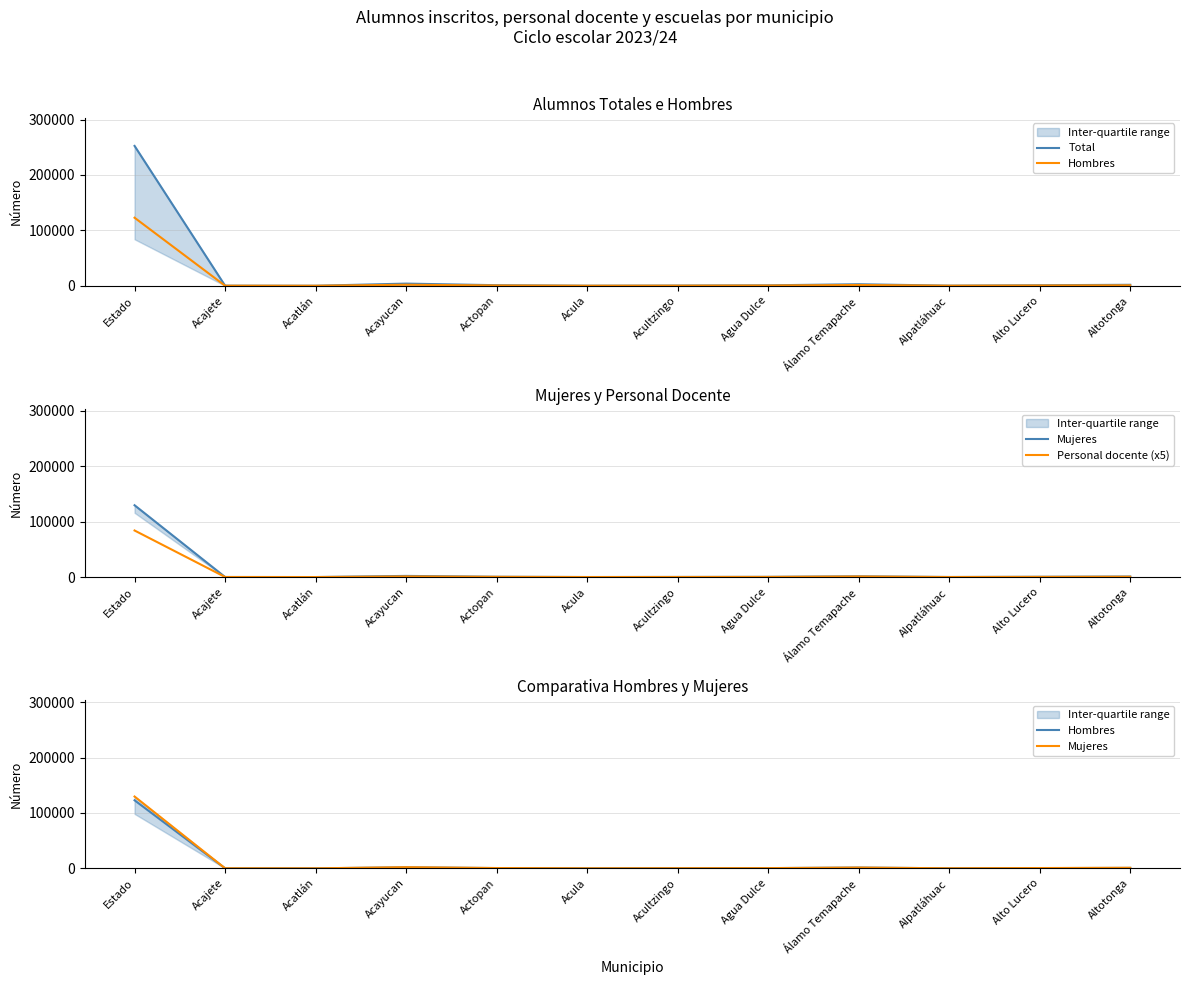

What is the maximum value shown in the chart?

252457